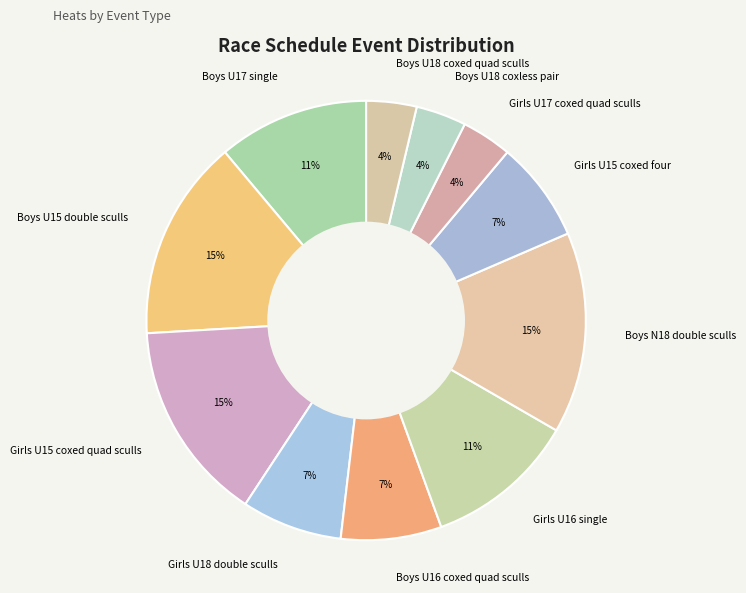

Is the sum of Girls U17 coxed quad sculls and Boys U18 coxed quad sculls greater than half?

No